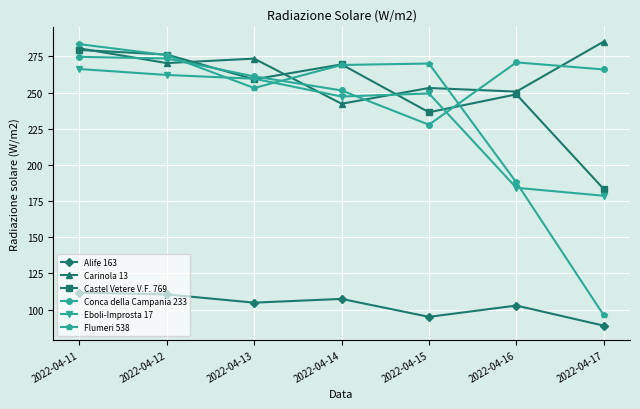

What is the value of the Eboli-Improsta 17 point at the 6th from the left?

184.2